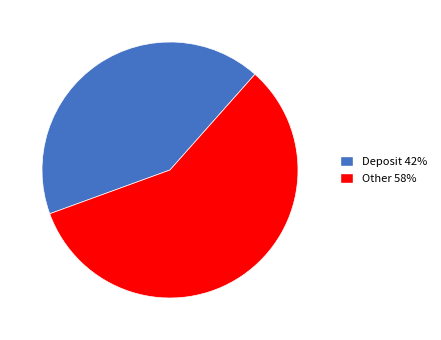

How many slices are in this pie chart?

2